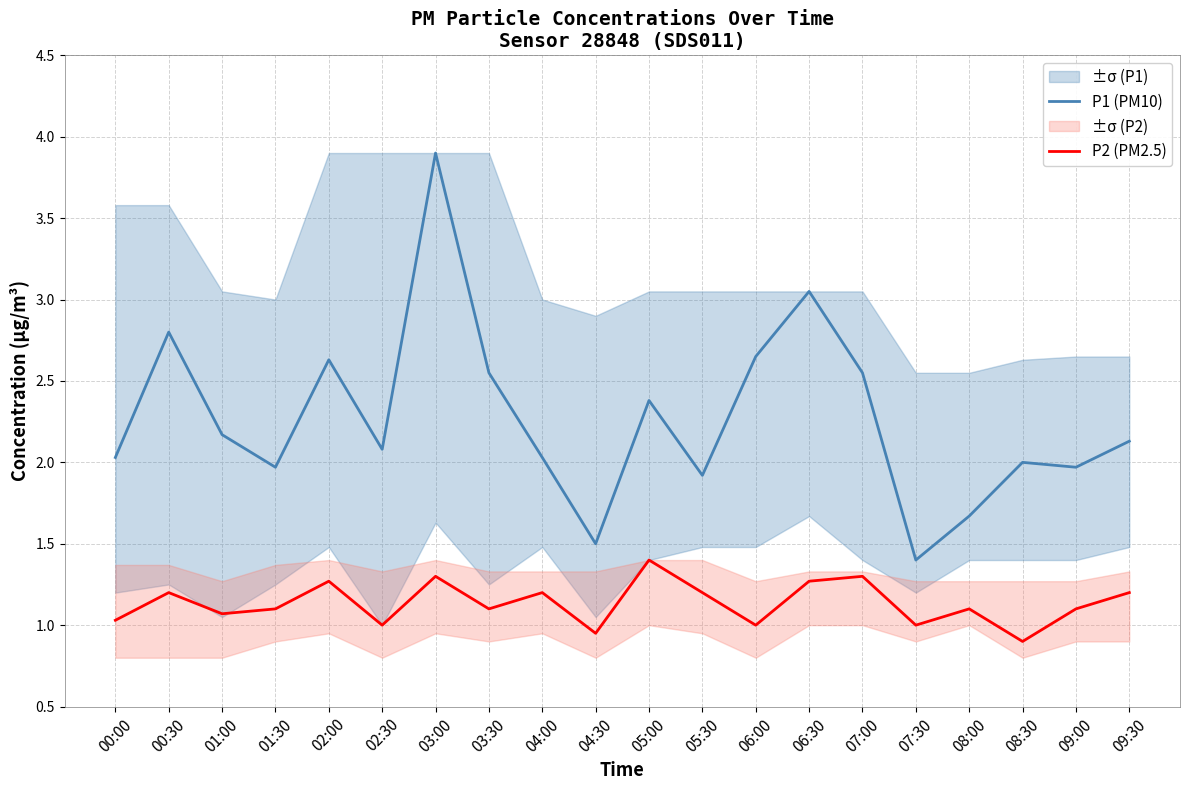

True or false: P1 (PM10) and P2 (PM2.5) intersect in this chart.

False